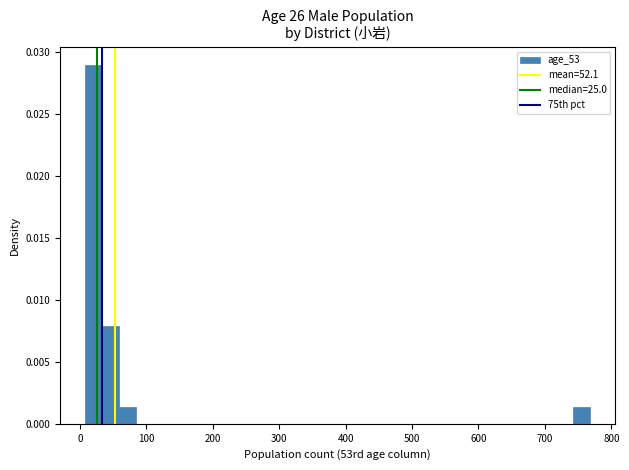

Read against the x-axis, roughly where is the centre of the tallest bar?

20